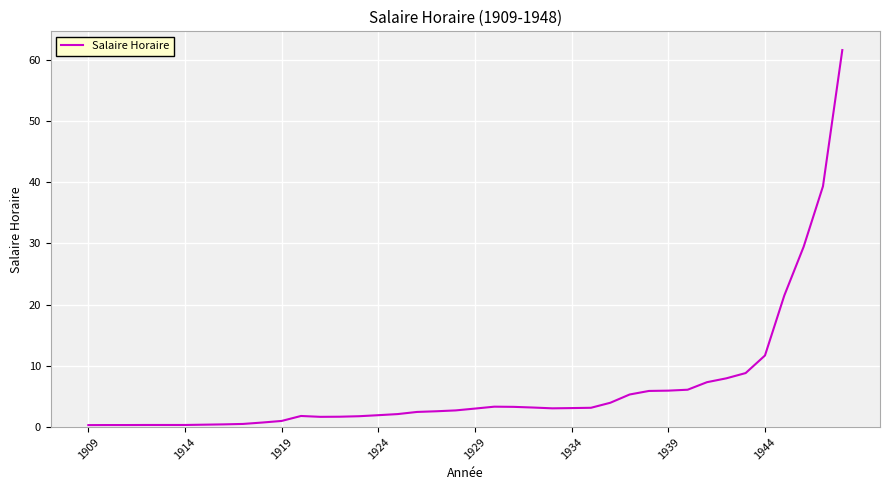

What is the difference between the maximum and minimum values?

61.3